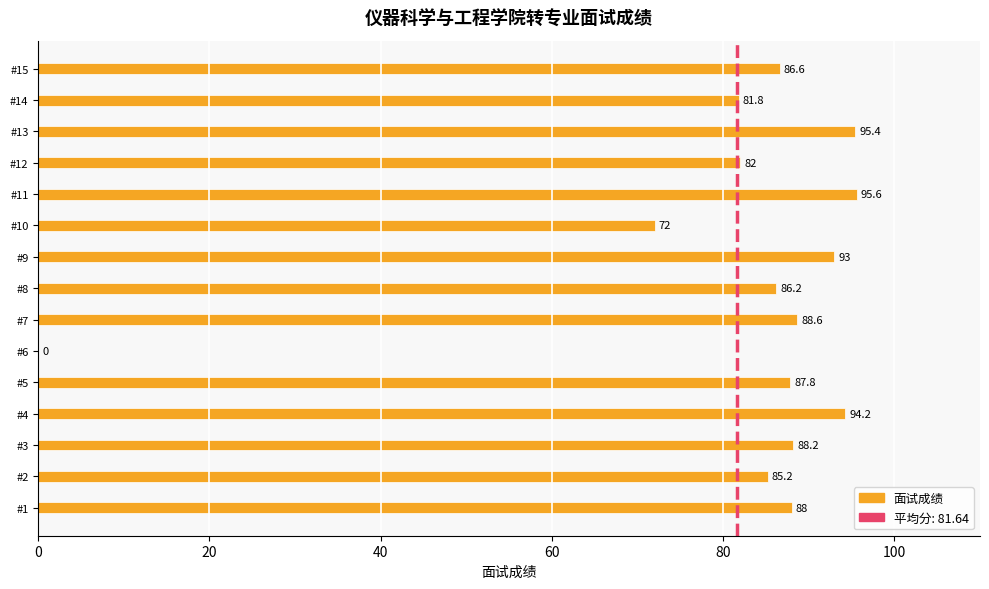

The value at #5 is 145.5. True or false?

False